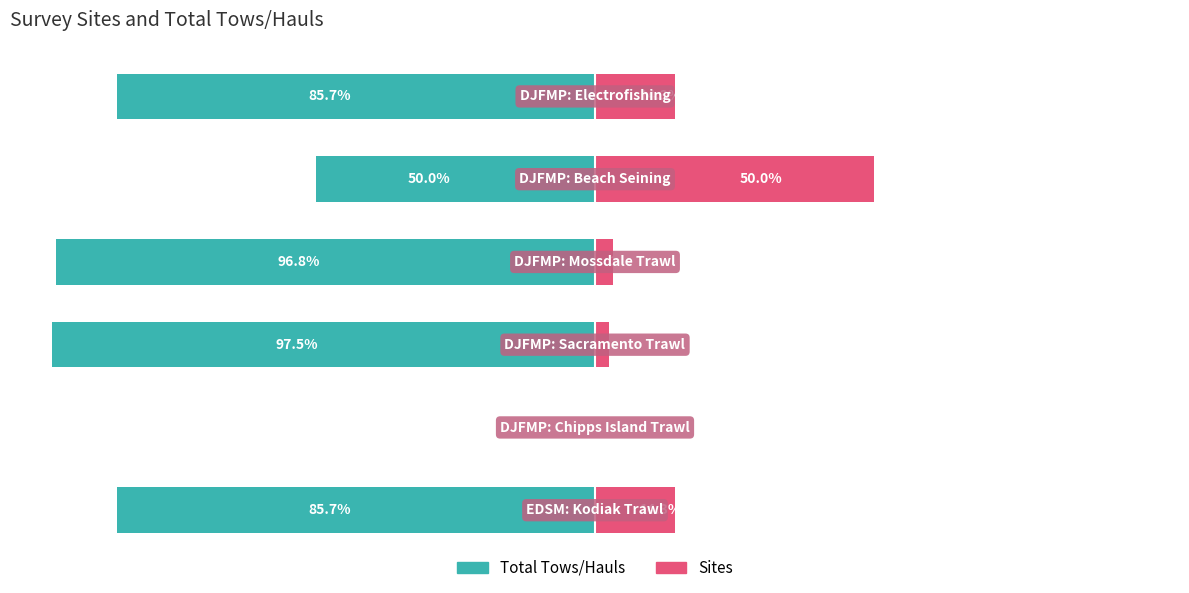

The value of Sites at 3 is 3.2. True or false?

True